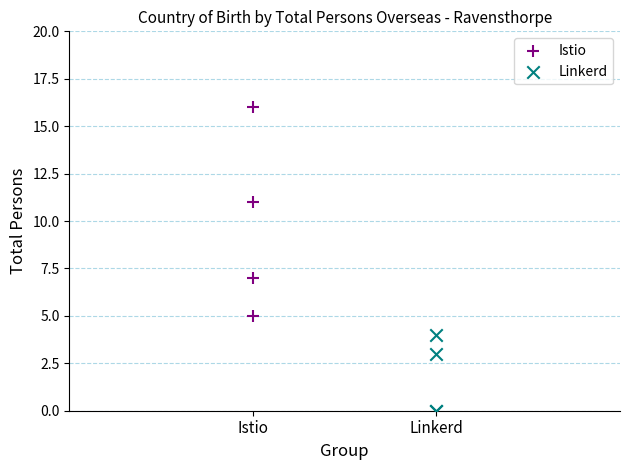

Which series contains the highest Y value?

Istio